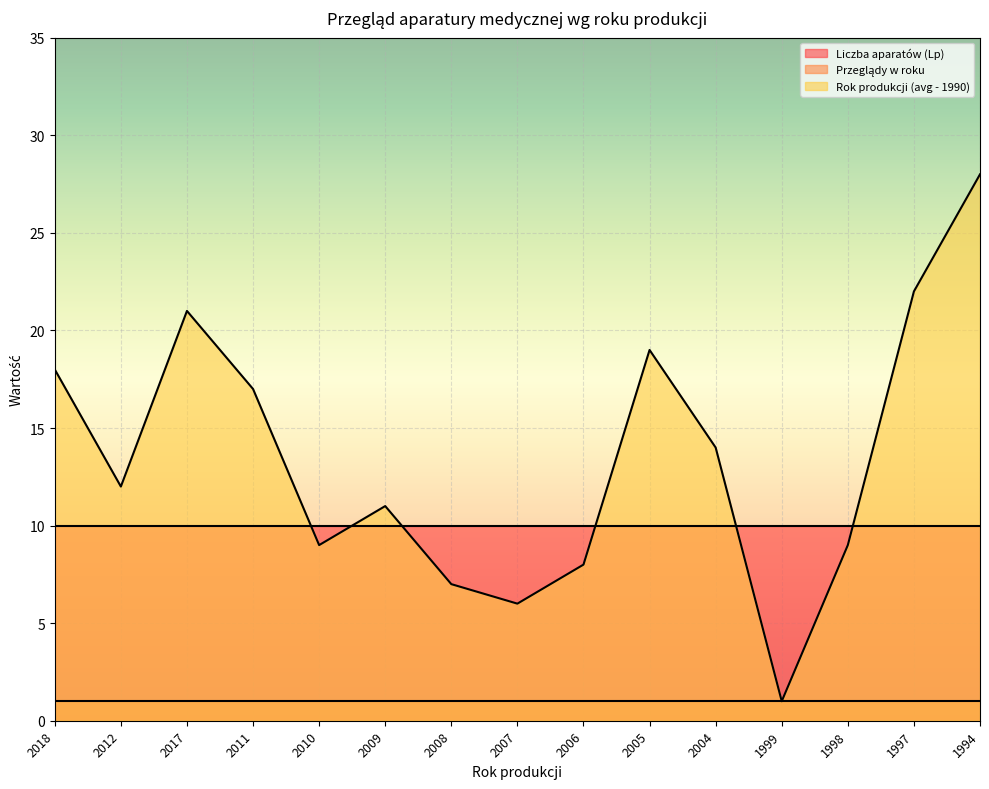

The Przeglądy w roku series shows 1 at 2018. True or false?

True